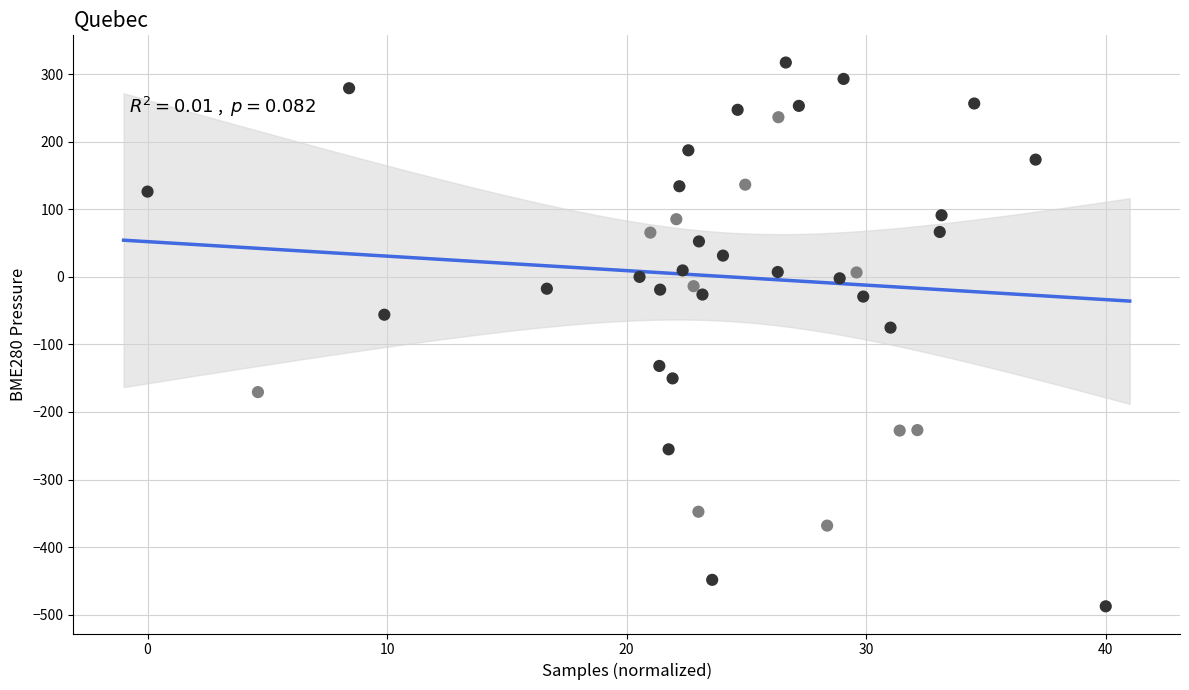

What is the range of Y values (max minus min)?

804.6